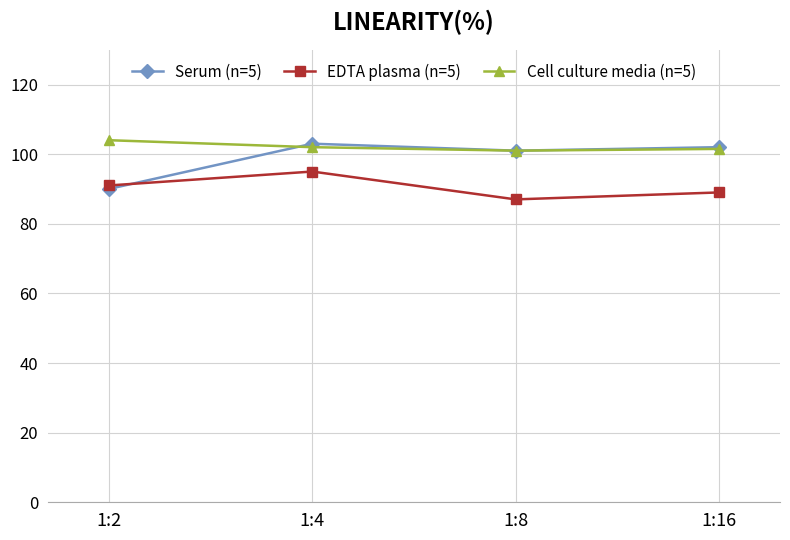

What is the average value of the EDTA plasma (n=5) series?

90.5